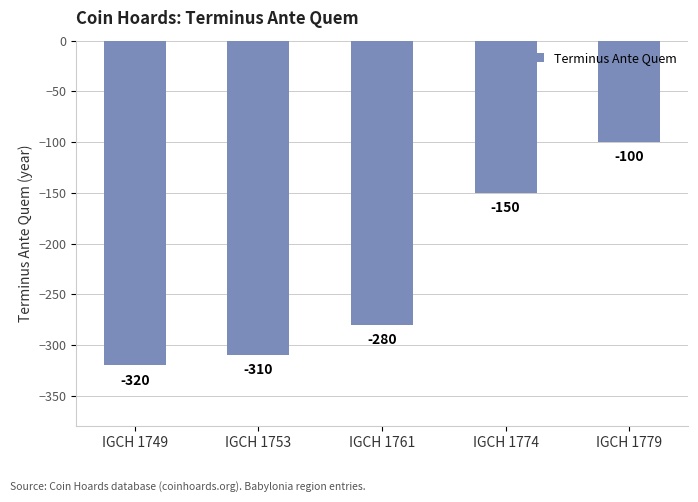

What is the sum of all values?

-1160